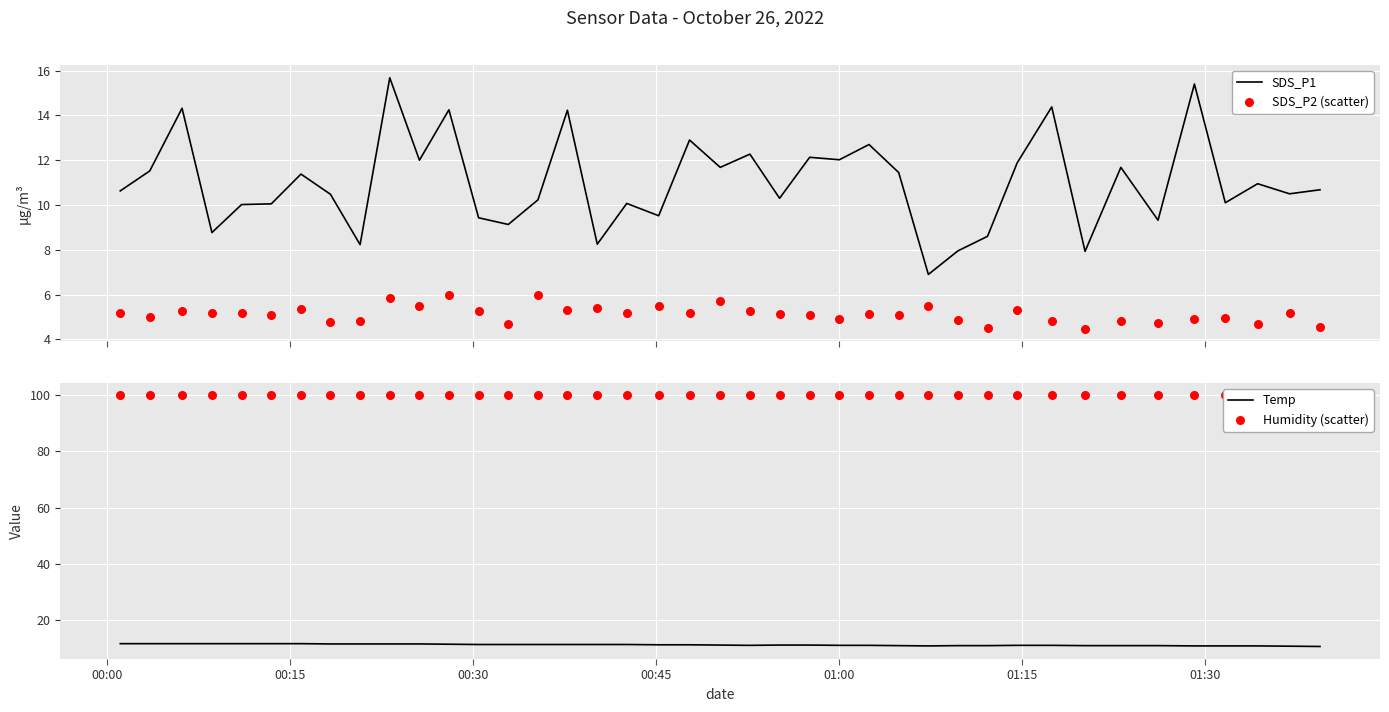

Which series contains the highest Y value?

Humidity (scatter)